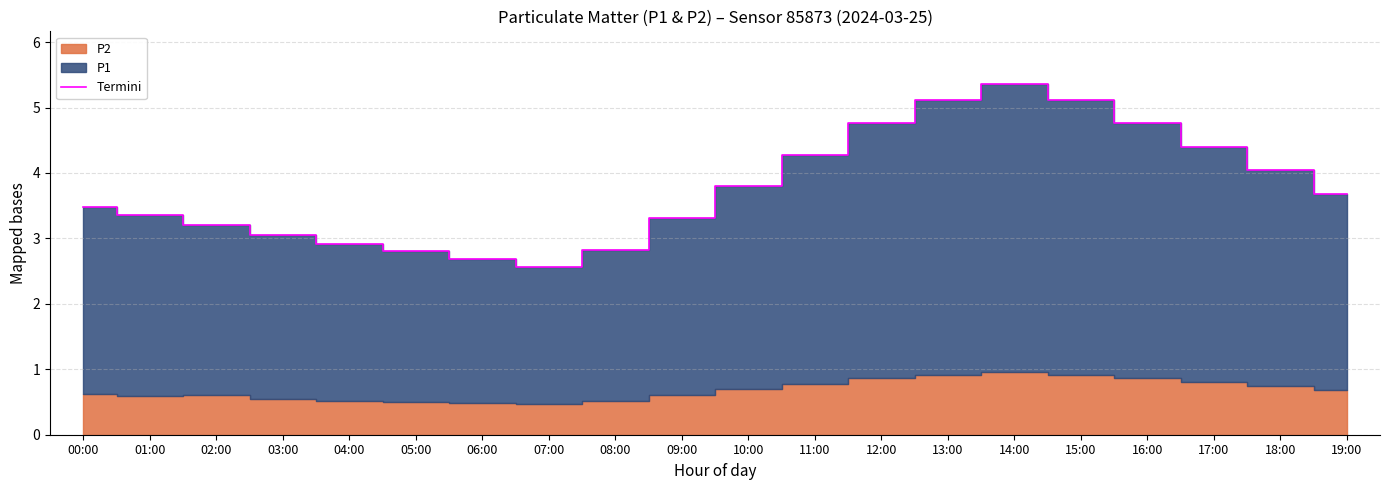

Reading left to right, extract all data points from this chart.

00:00=3.5	01:00=3.3	02:00=3.2	03:00=3.0	04:00=2.9	05:00=2.8	06:00=2.7	07:00=2.6	08:00=2.8	09:00=3.3	10:00=3.8	11:00=4.3	12:00=4.8	13:00=5.1	14:00=5.4	15:00=5.1	16:00=4.8	17:00=4.4	18:00=4.0	19:00=3.7